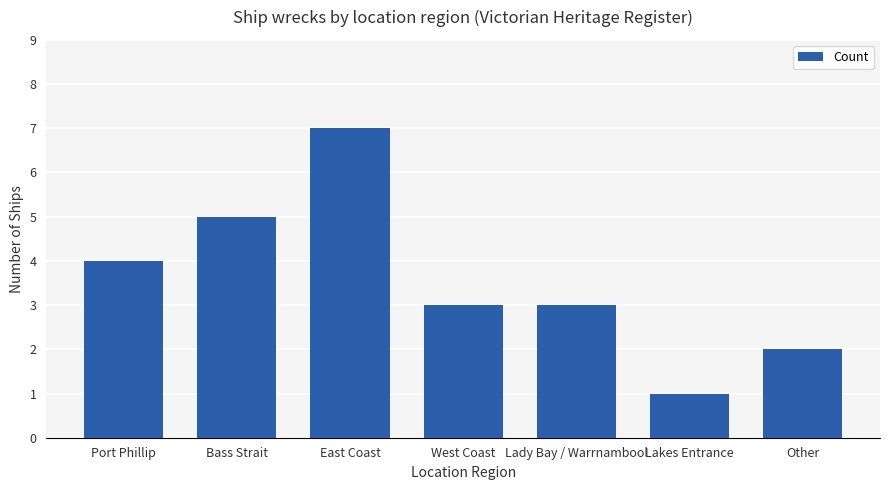

At which category does the chart reach its minimum across all series?

Lakes Entrance